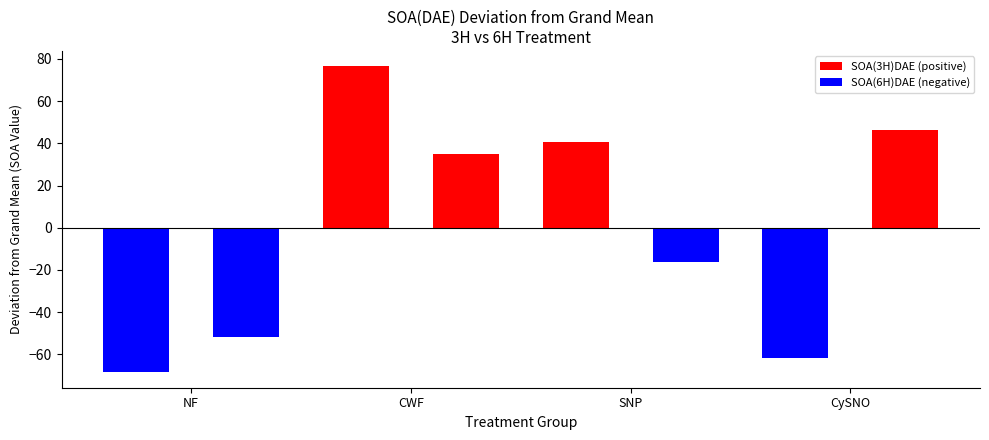

What is the greatest value displayed?

76.5